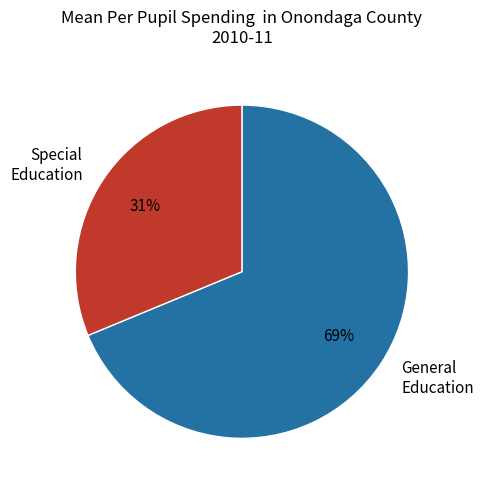

Combined, do Special Education and General Education account for over 50%?

Yes